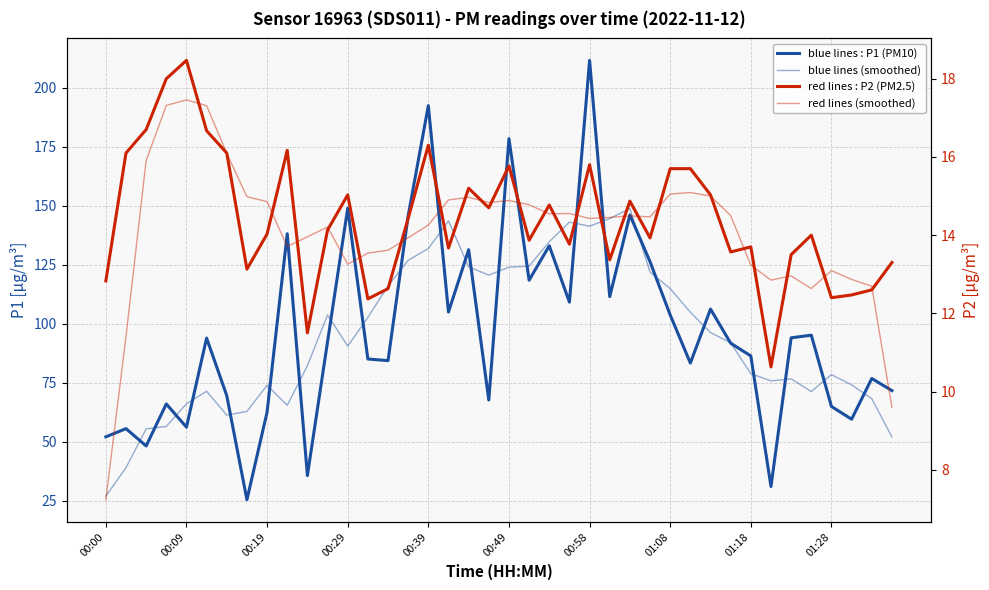

Count the number of categories in the chart.

40